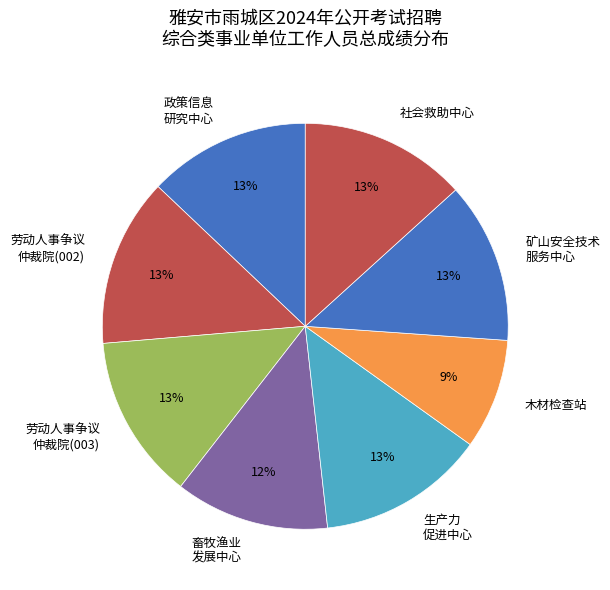

True or false: 畜牧渔业 发展中心 accounts for 21% of the total.

False